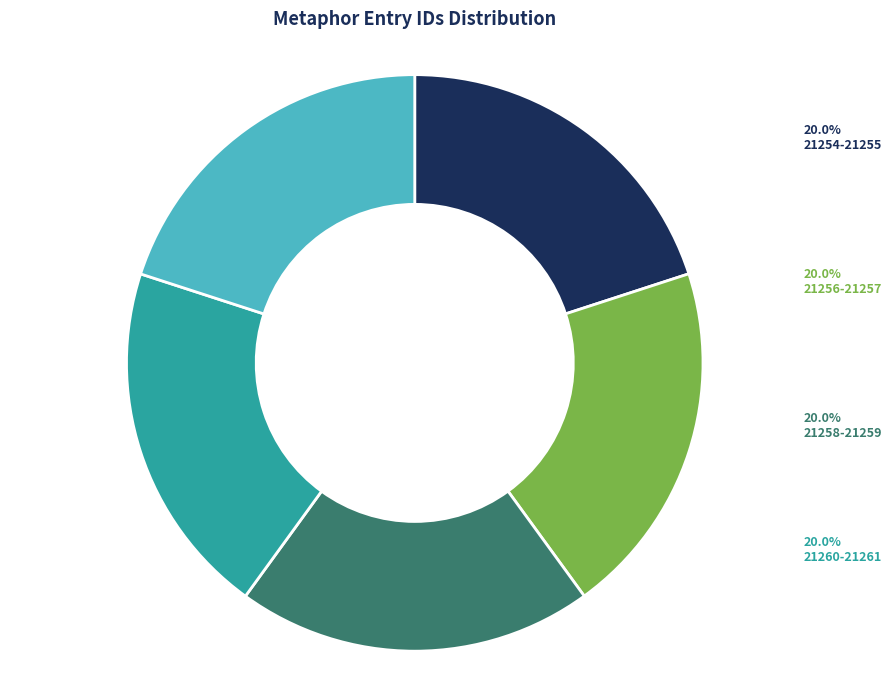

What percentage is NOT represented by 21258-21259?

80.0%